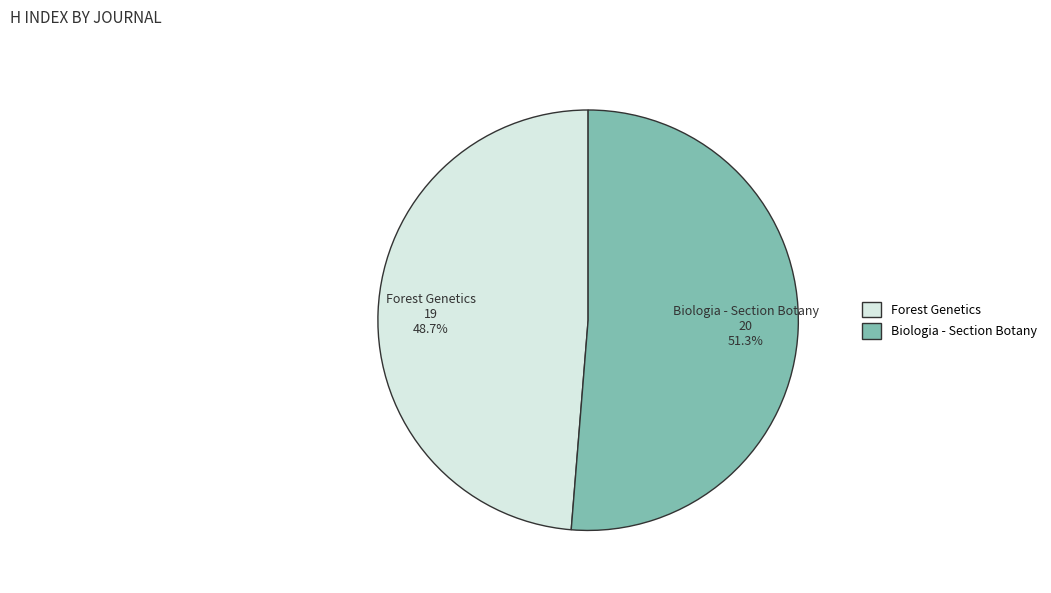

True or false: Forest Genetics accounts for 49% of the total.

True